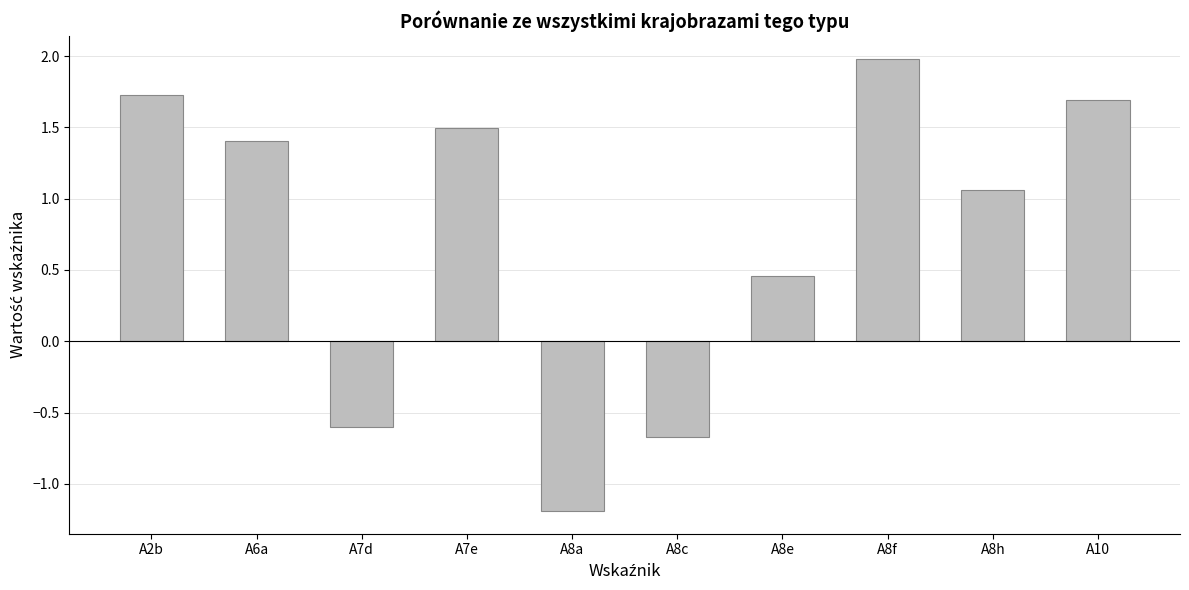

Where does the data first go above 1?

A2b